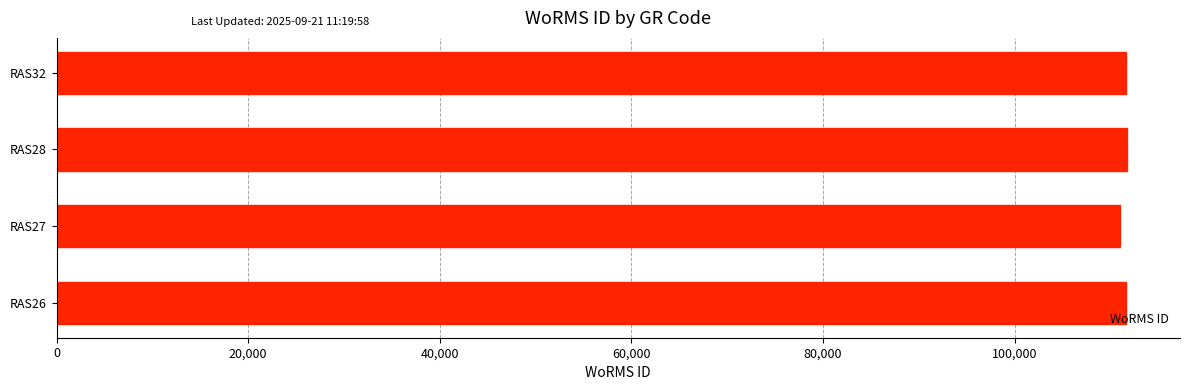

Count the number of data series in this chart.

1